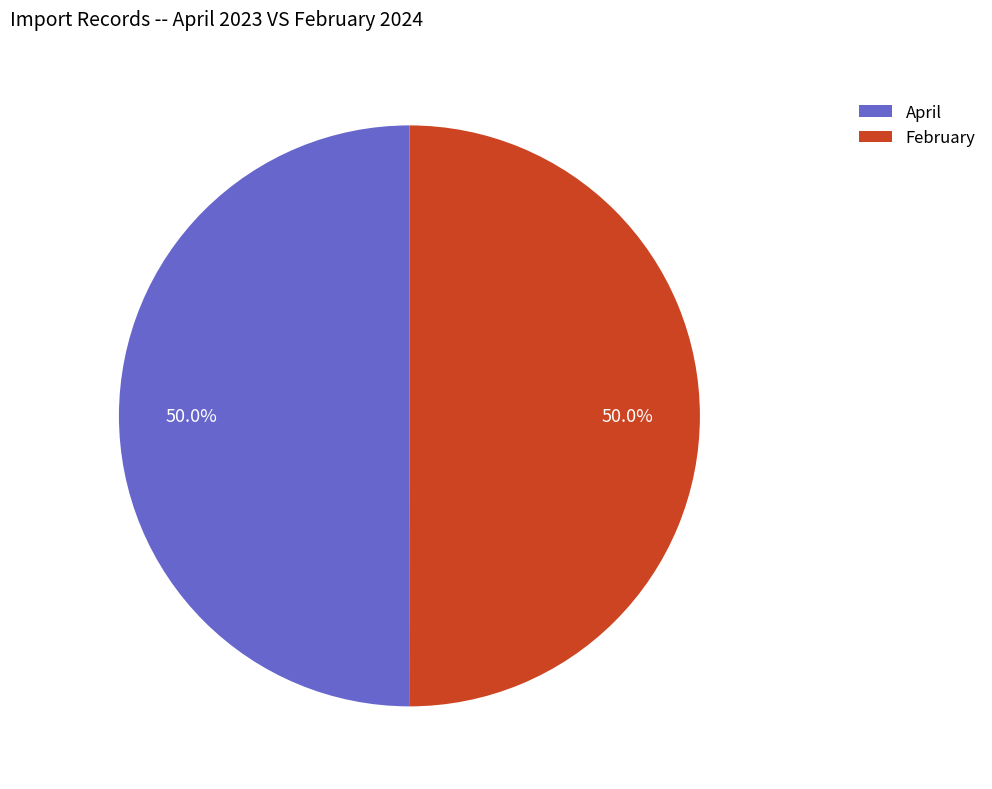

What percentage do February and April together represent?

100.0%